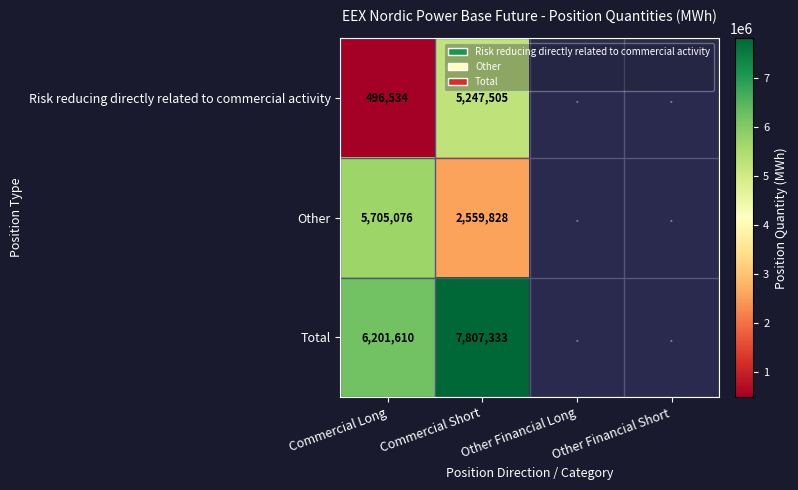

The value of Total at Commercial Short is 13784832. True or false?

False